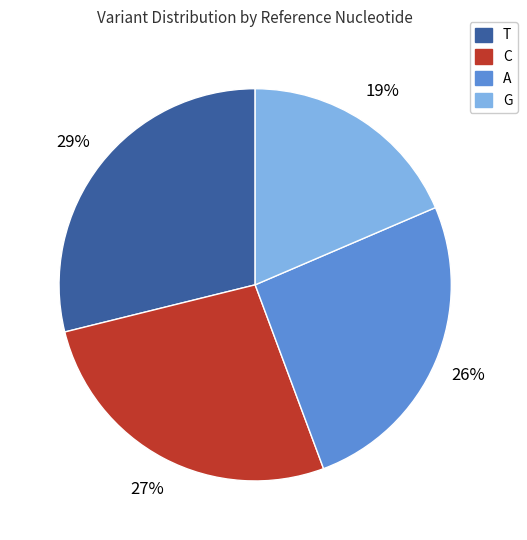

Is it true that A is 26% of the pie?

True